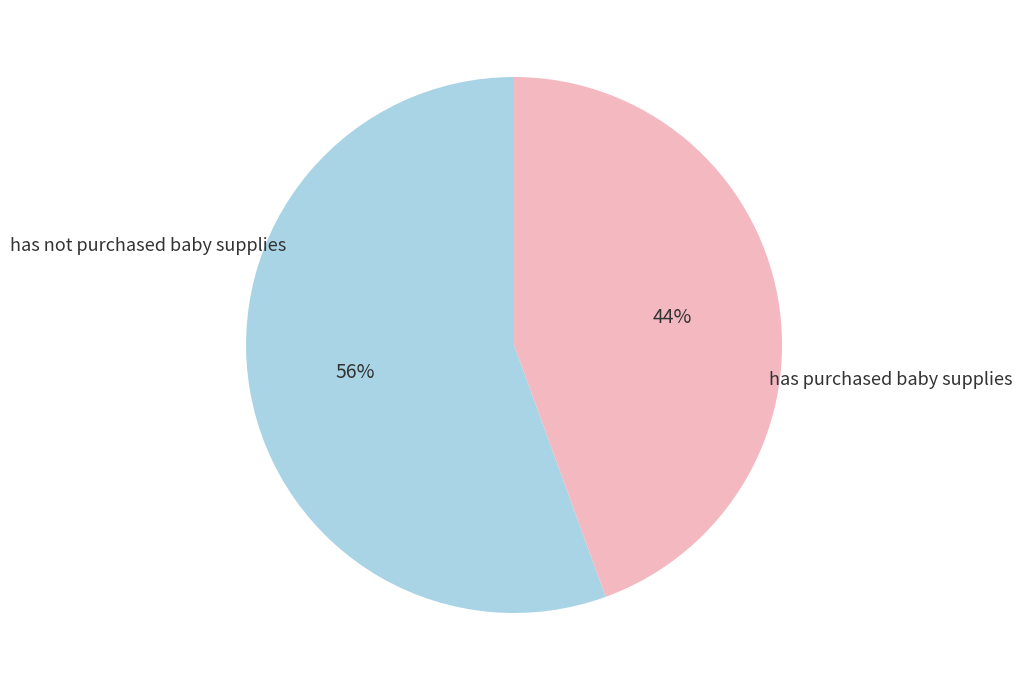

Does has purchased baby supplies account for over 50% of the chart?

No